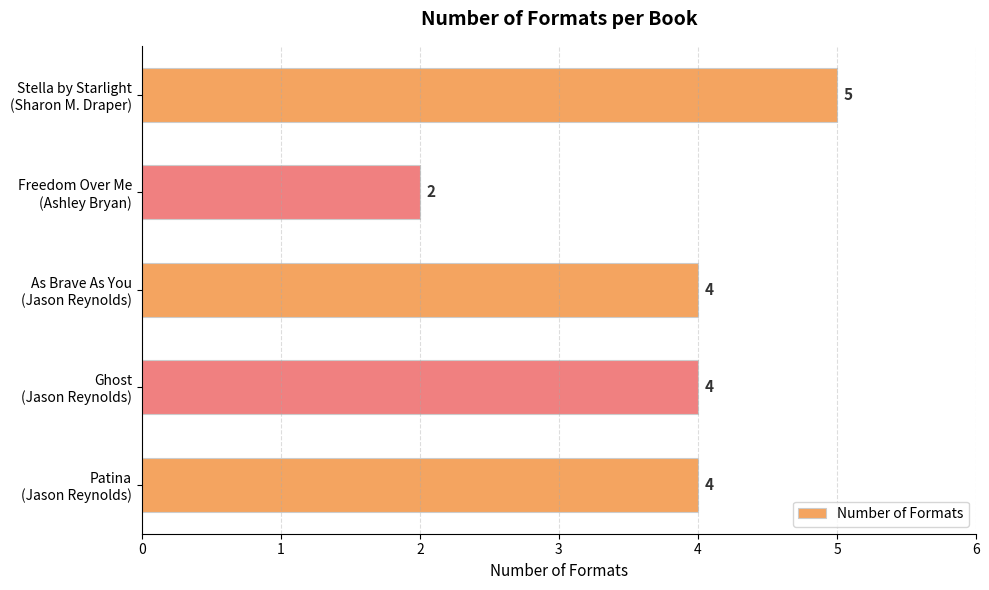

Reading top to bottom, what are all the values shown in this chart?

5	2	4	4	4